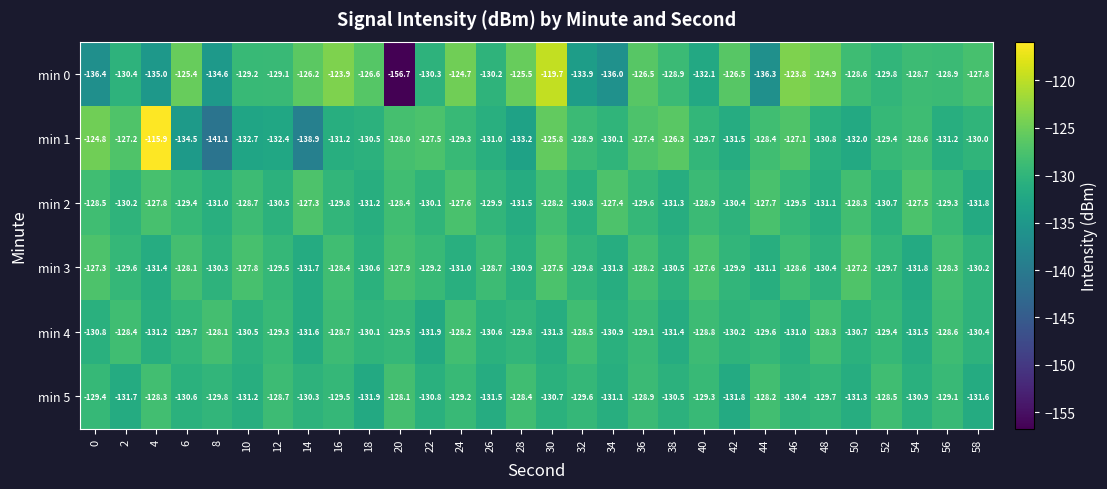

Read the min 4 value at 36.

-129.1